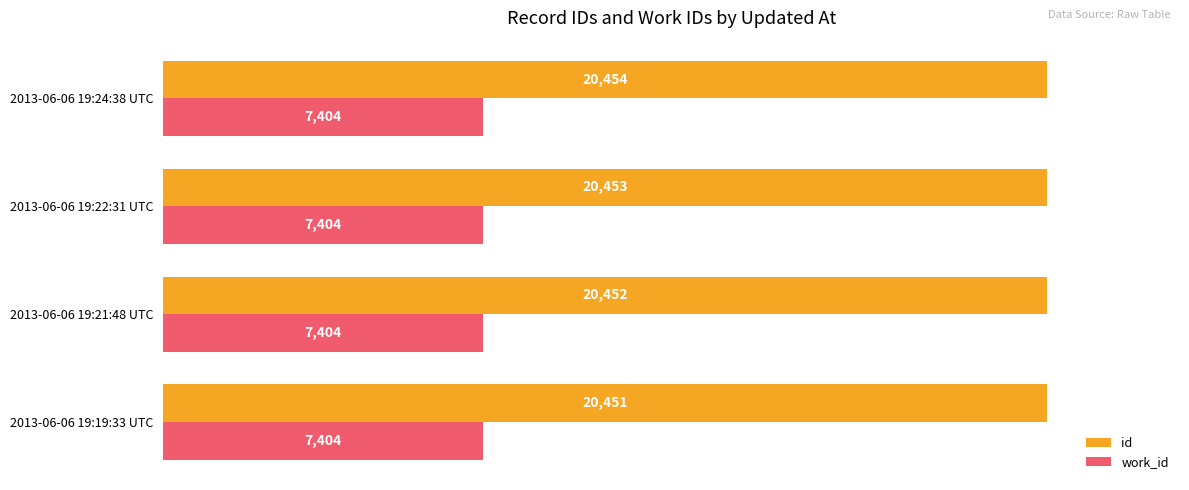

True or false: id has a value of 27744 at 2013-06-06 19:22:31 UTC.

False